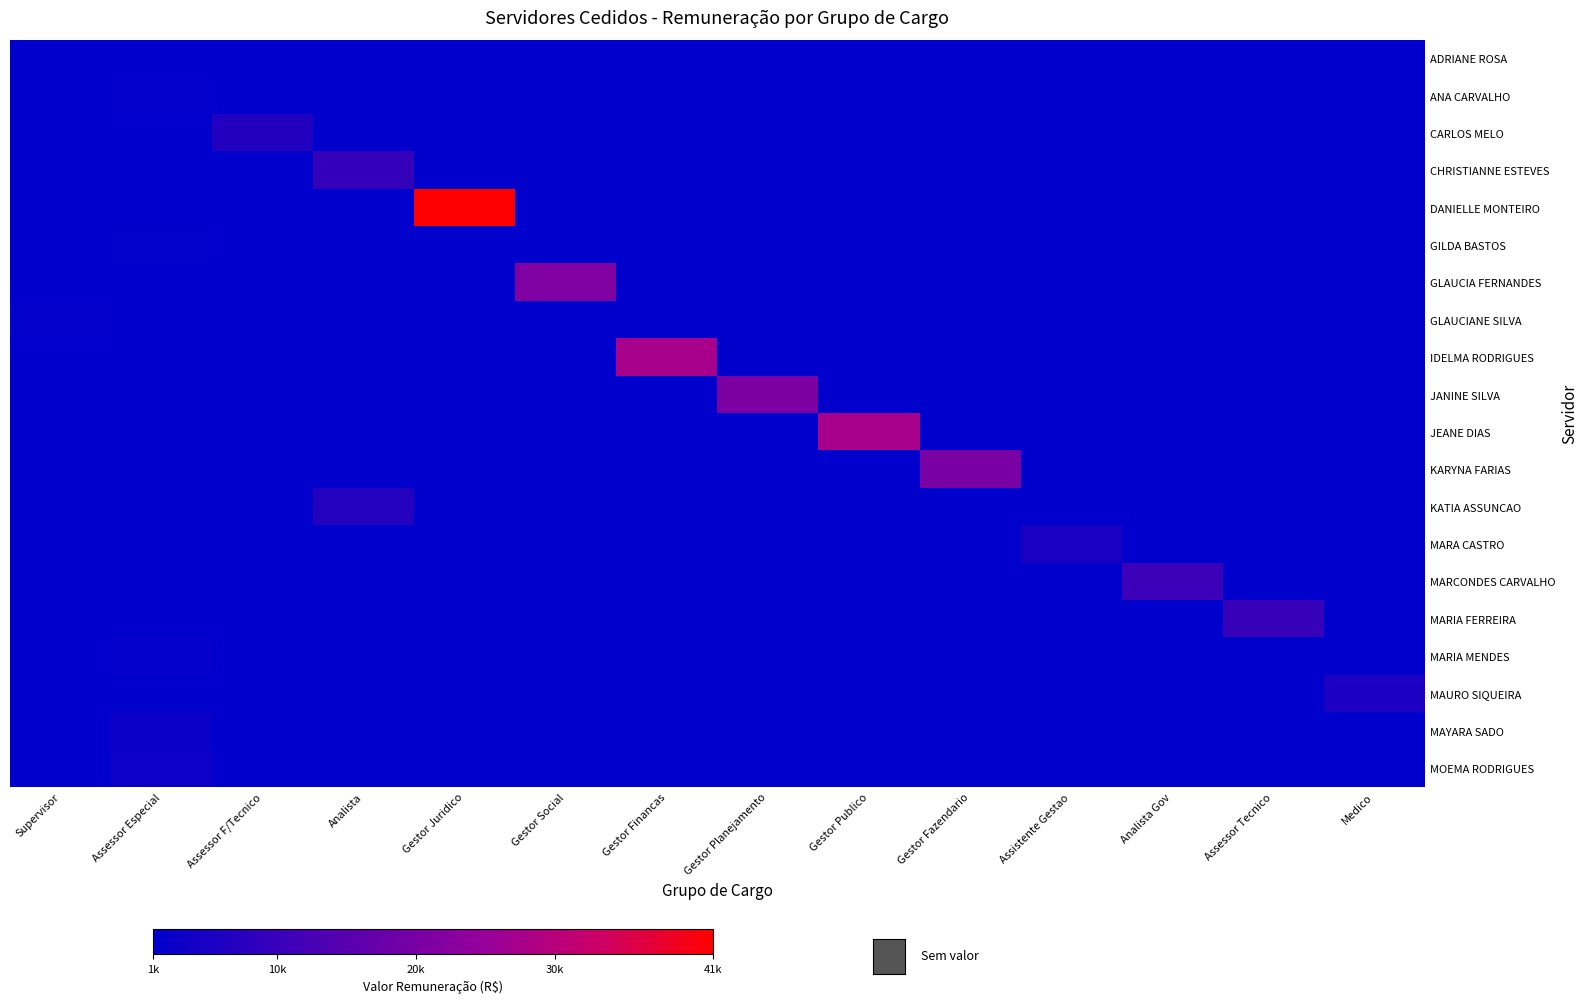

How many categories are shown in the chart?

14